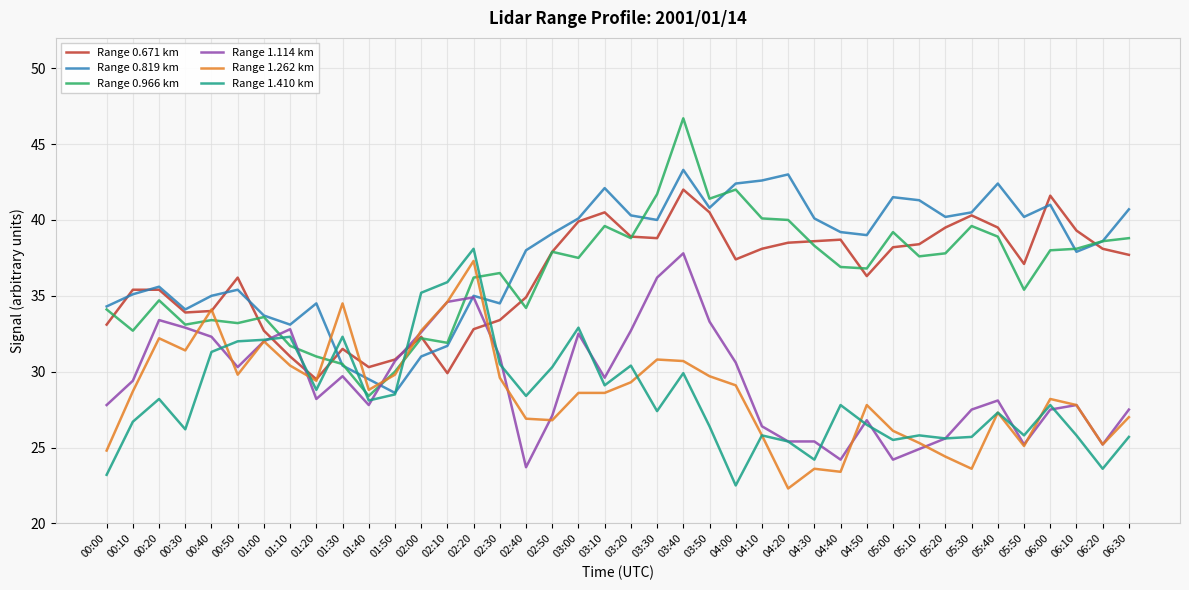

The Range 0.966 km series shows 16.2 at 03:10. True or false?

False